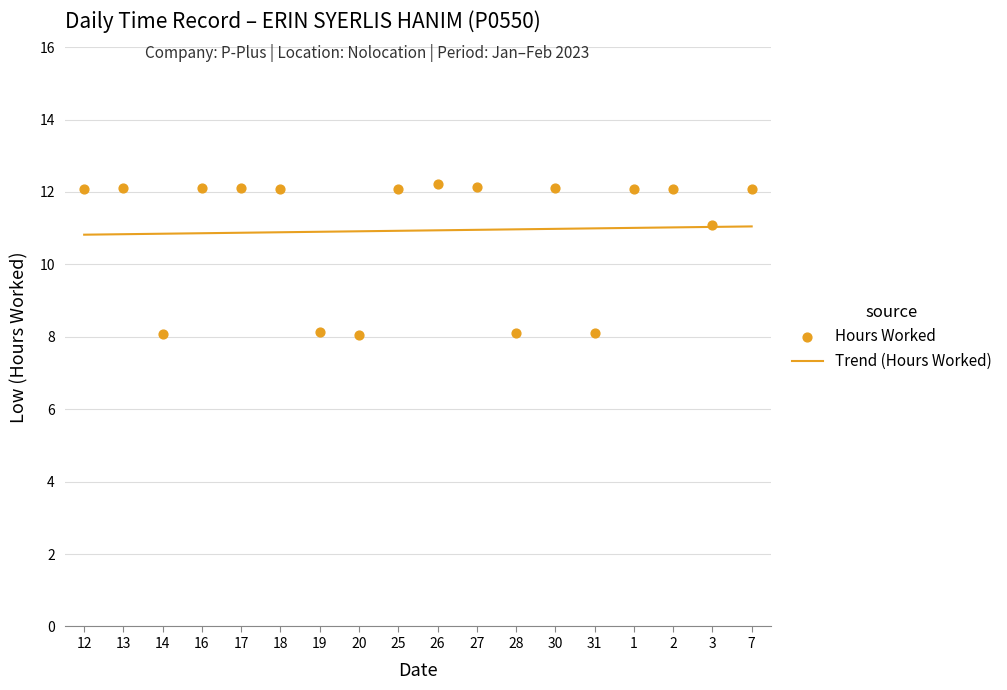

Approximately how many times larger is the value at 3 compared to 27?

0.9